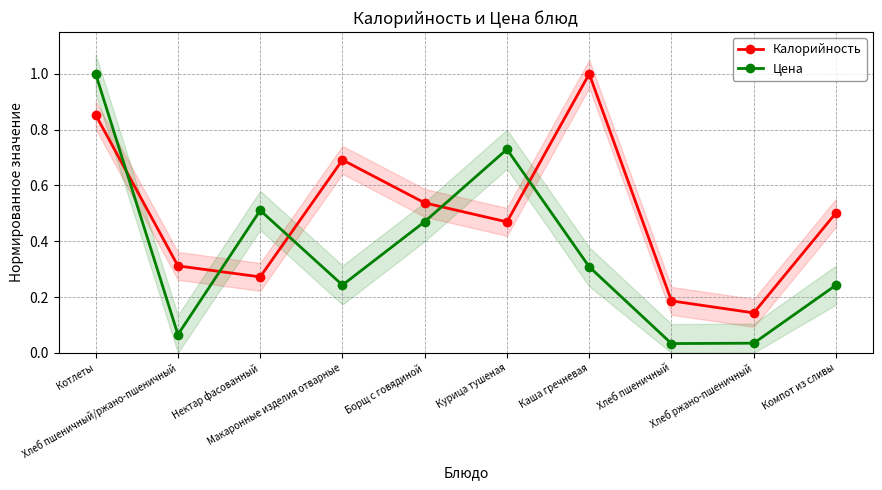

Reading left to right, what are all the values shown in this chart?

Калорийность: Котлеты=0.9	Хлеб пшеничный/ржано-пшеничный=0.3	Нектар фасованный=0.3	Макаронные изделия отварные=0.7	Борщ с говядиной=0.5	Курица тушеная=0.5	Каша гречневая=1.0	Хлеб пшеничный=0.2	Хлеб ржано-пшеничный=0.1	Компот из сливы=0.5
Цена: Котлеты=1.0	Хлеб пшеничный/ржано-пшеничный=0.1	Нектар фасованный=0.5	Макаронные изделия отварные=0.2	Борщ с говядиной=0.5	Курица тушеная=0.7	Каша гречневая=0.3	Хлеб пшеничный=0.0	Хлеб ржано-пшеничный=0.0	Компот из сливы=0.2